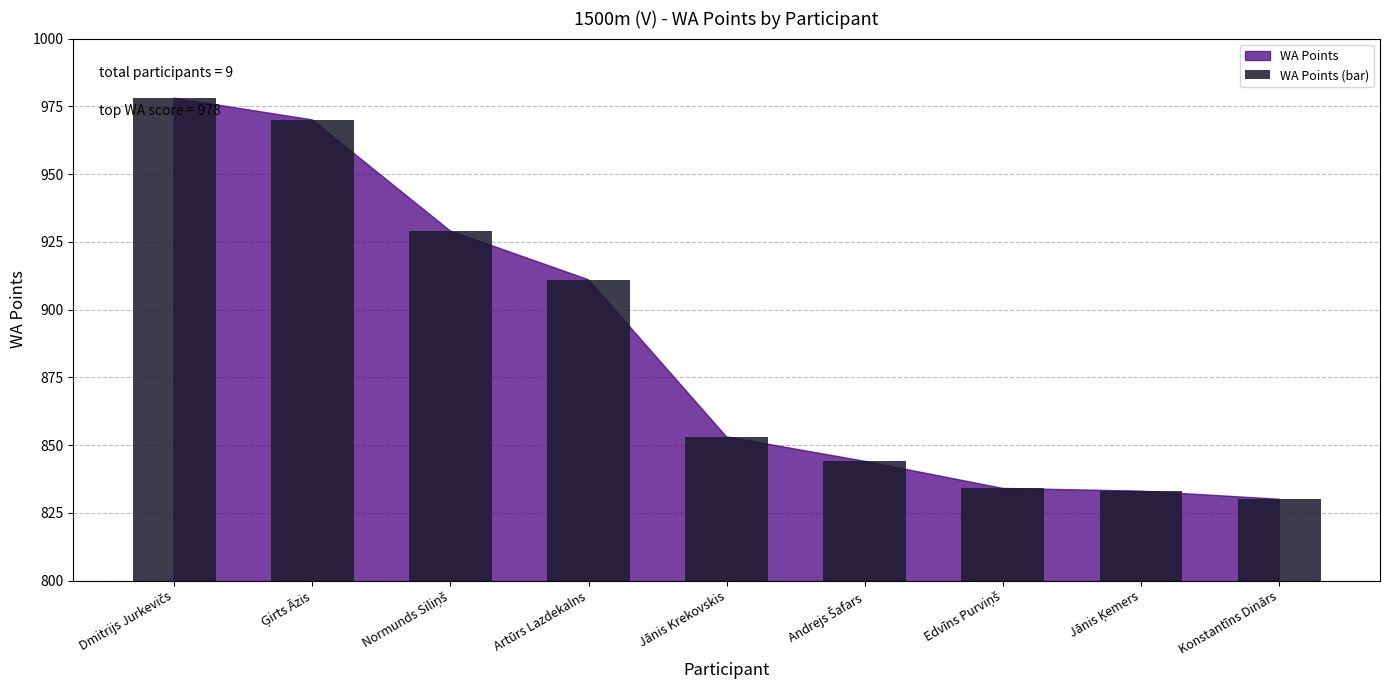

What is the greatest value displayed?

978